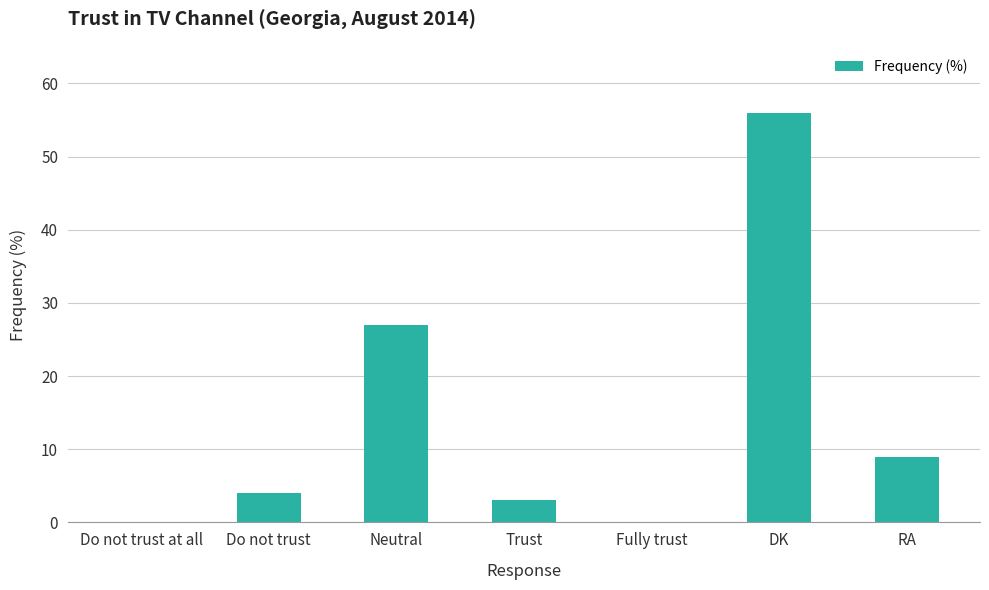

What is the sum of the values at Fully trust and RA?

9